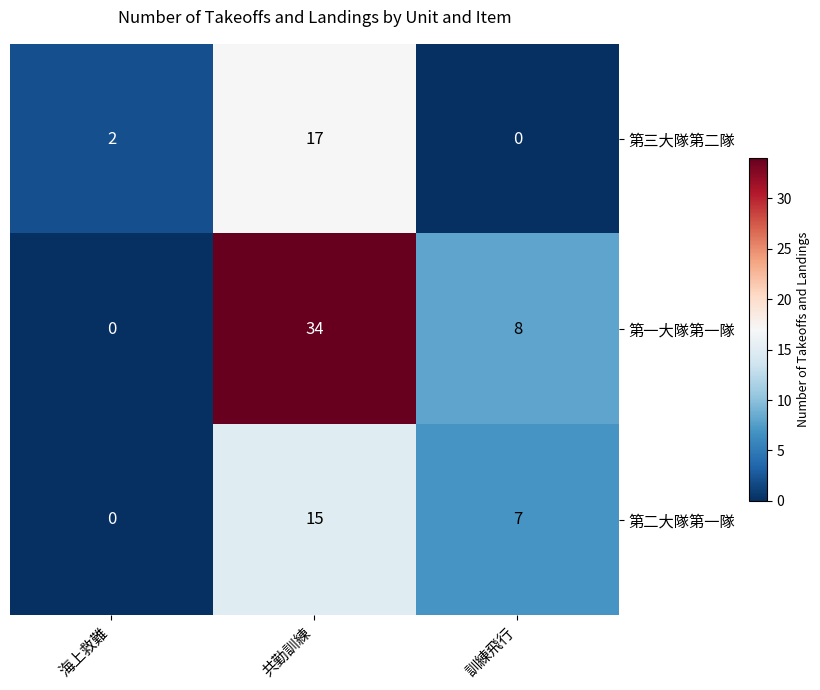

At 訓練飛行, list the series in order from smallest to largest.

第三大隊第二隊, 第二大隊第一隊, 第一大隊第一隊